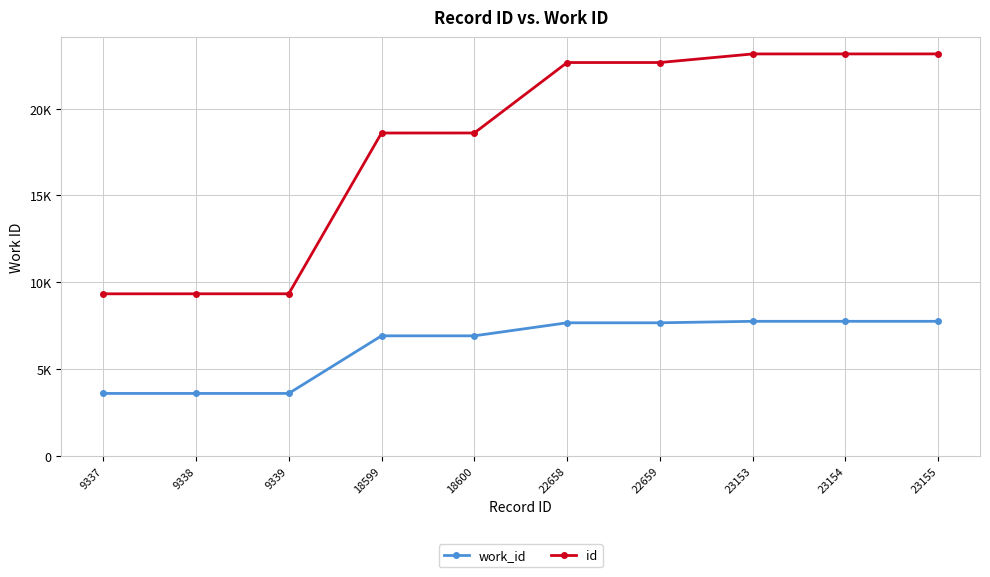

Reading left to right, transcribe all the data shown in this chart.

work_id: 9337=3600	9338=3600	9339=3600	18599=6918	18600=6918	22658=7668	22659=7668	23153=7753	23154=7753	23155=7753
id: 9337=9337	9338=9338	9339=9339	18599=18599	18600=18600	22658=22658	22659=22659	23153=23153	23154=23154	23155=23155